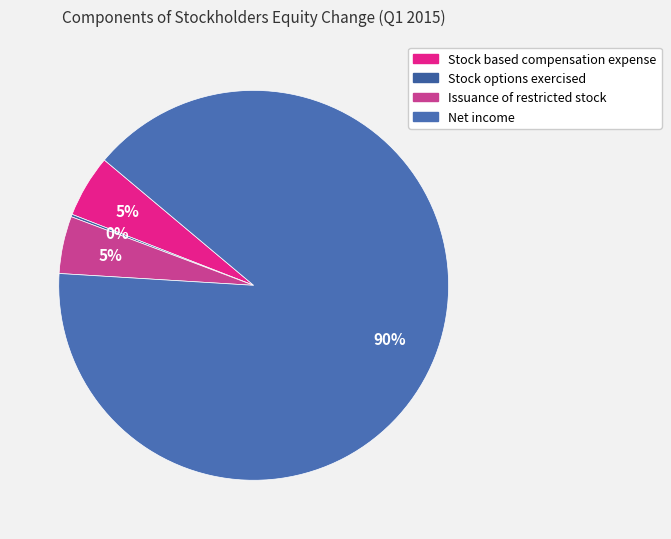

Count the number of slices in the pie.

4